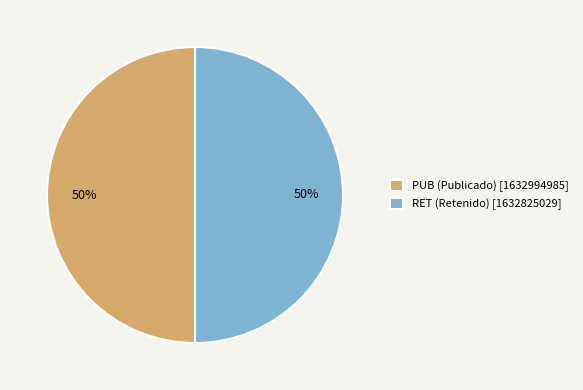

What is the ratio of the value at RET (Retenido) [1632825029] to the value at PUB (Publicado) [1632994985]?

1.0